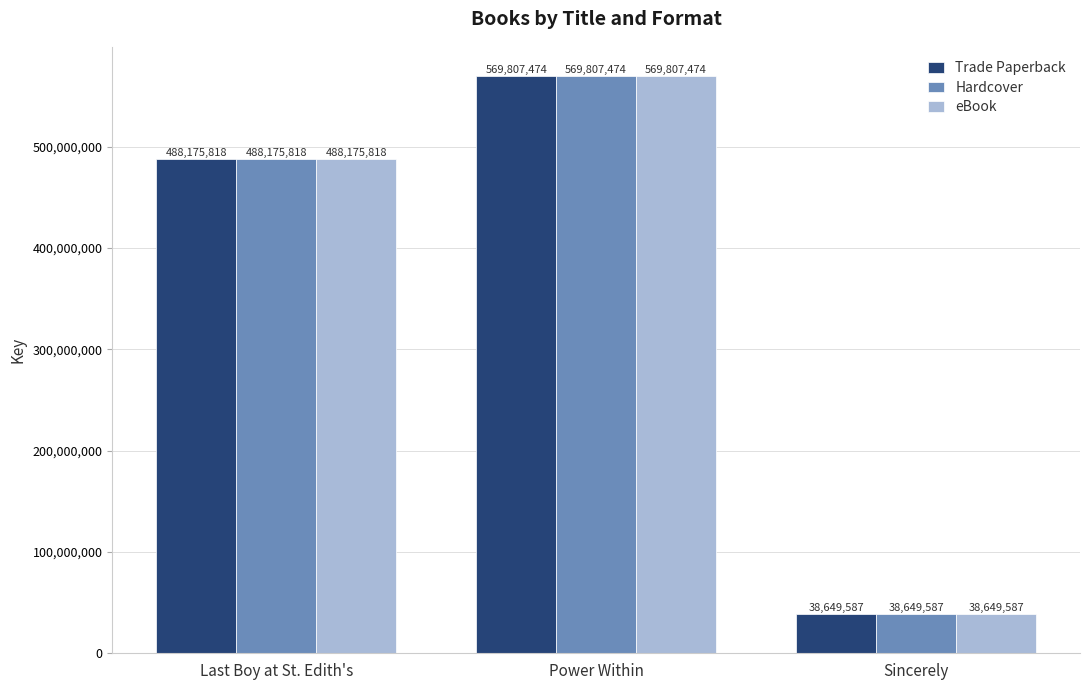

True or false: eBook has a value of 206880491 at Power Within.

False